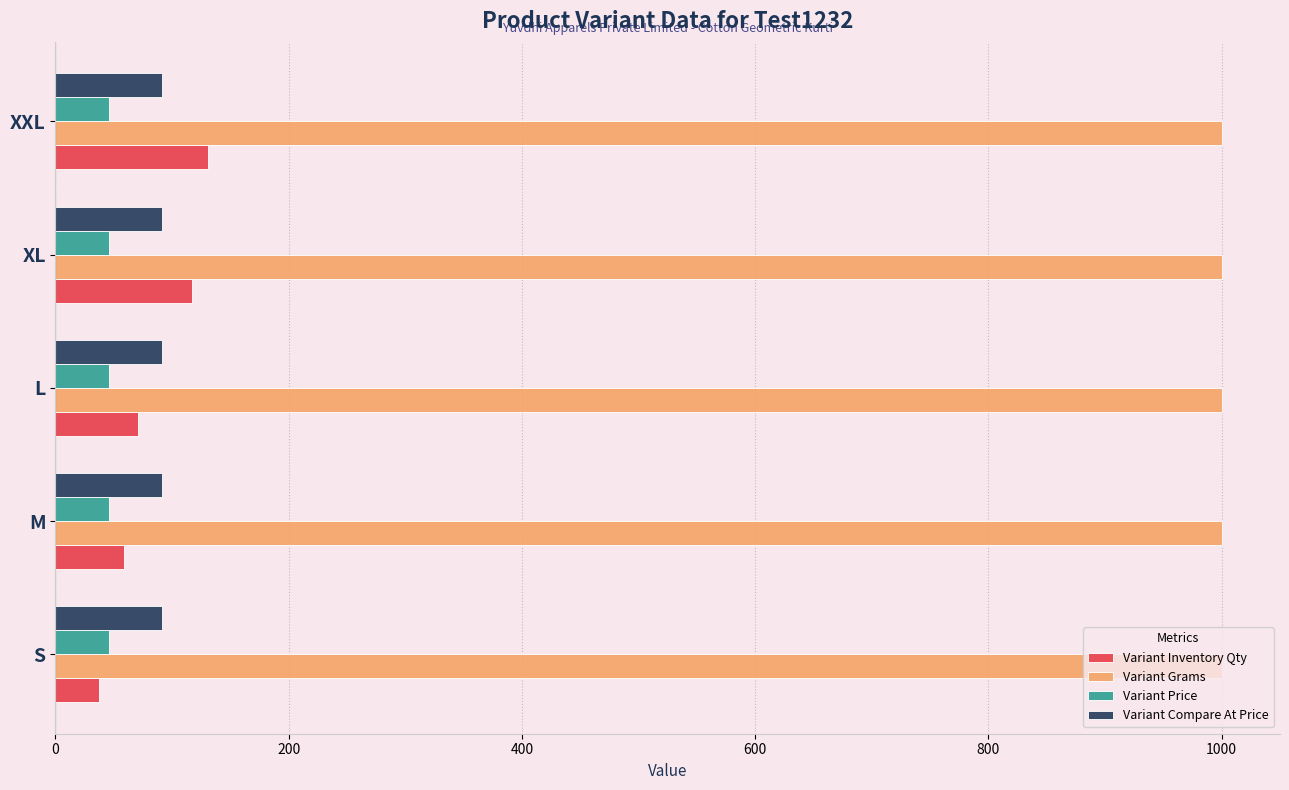

How many Variant Inventory Qty values are between 59 and 117?

3